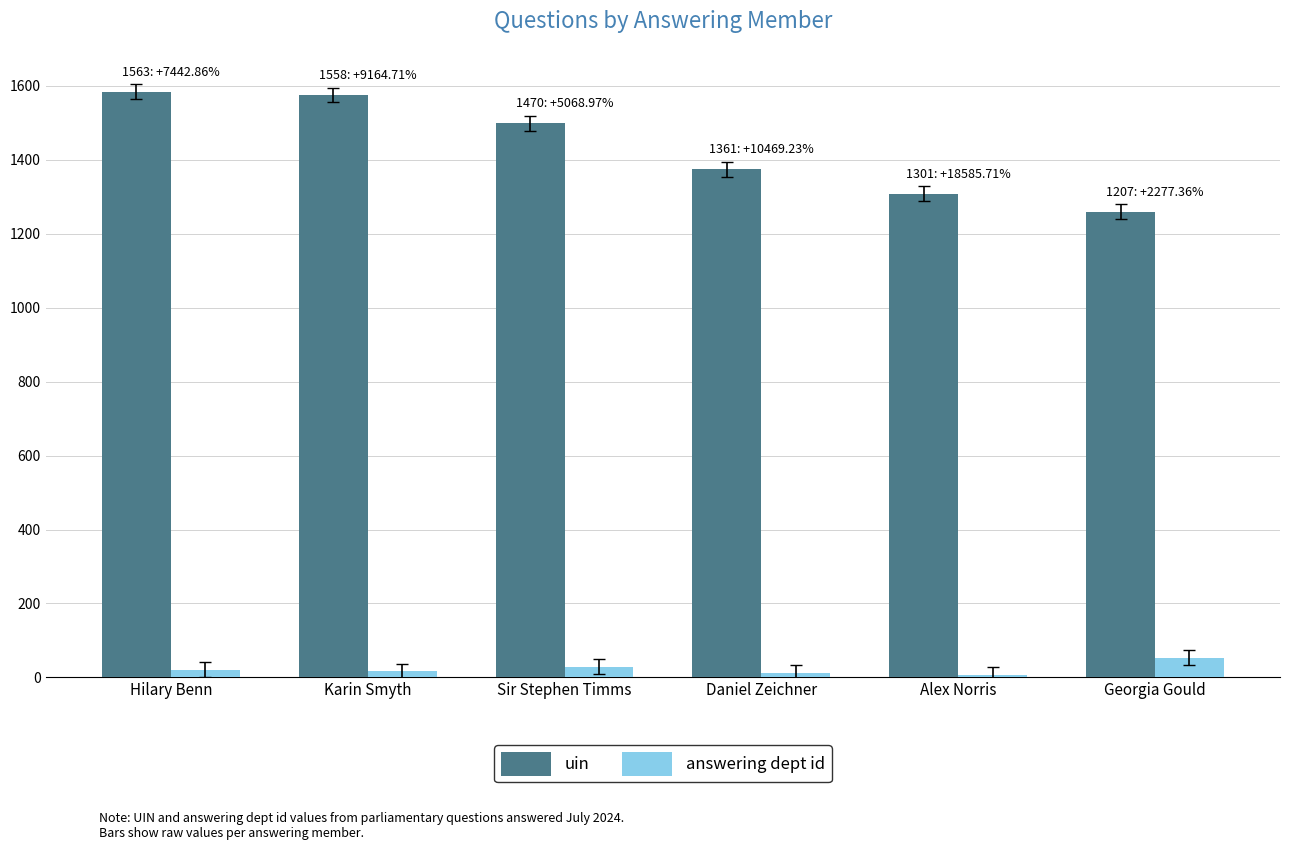

Is it true that answering dept id equals 53 at Georgia Gould?

True